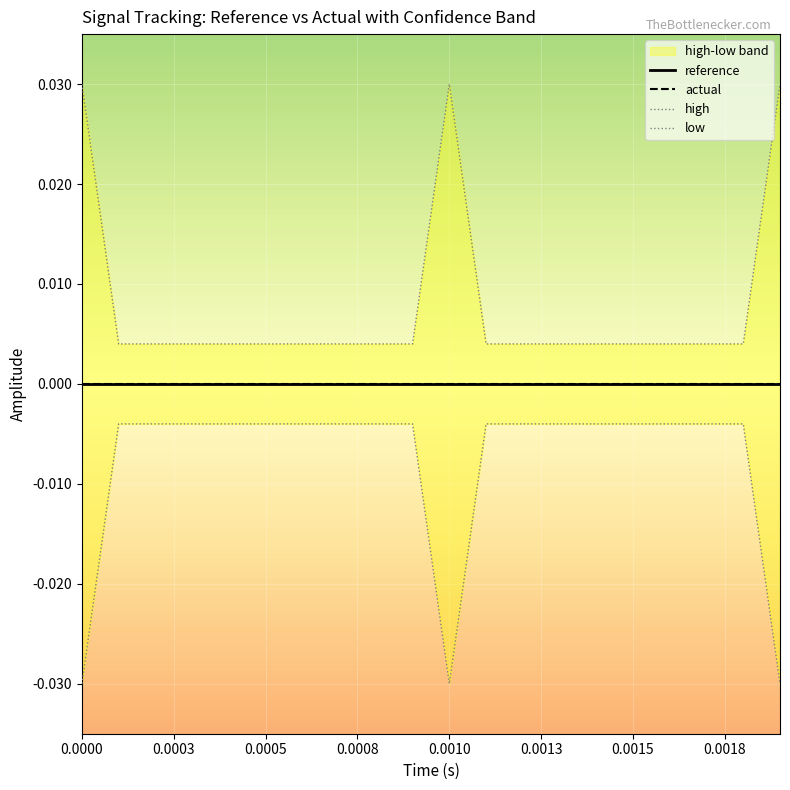

True or false: low has more than 2 interior local peaks.

False